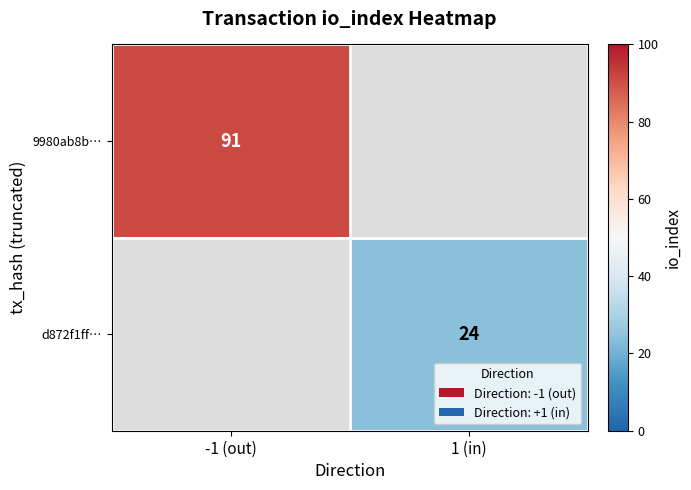

Is the value of 9980ab8b… at -1 (out) greater than the value of d872f1ff… at 1 (in)?

Yes